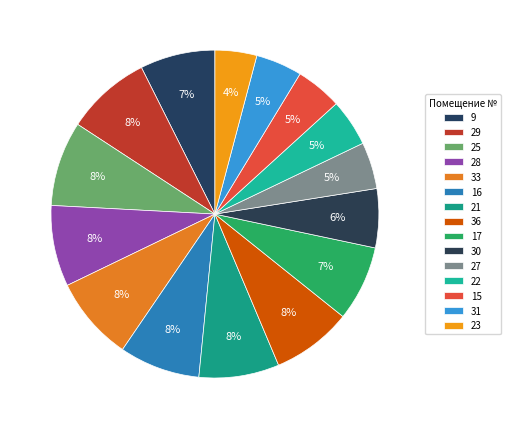

Count the number of slices in the pie.

15